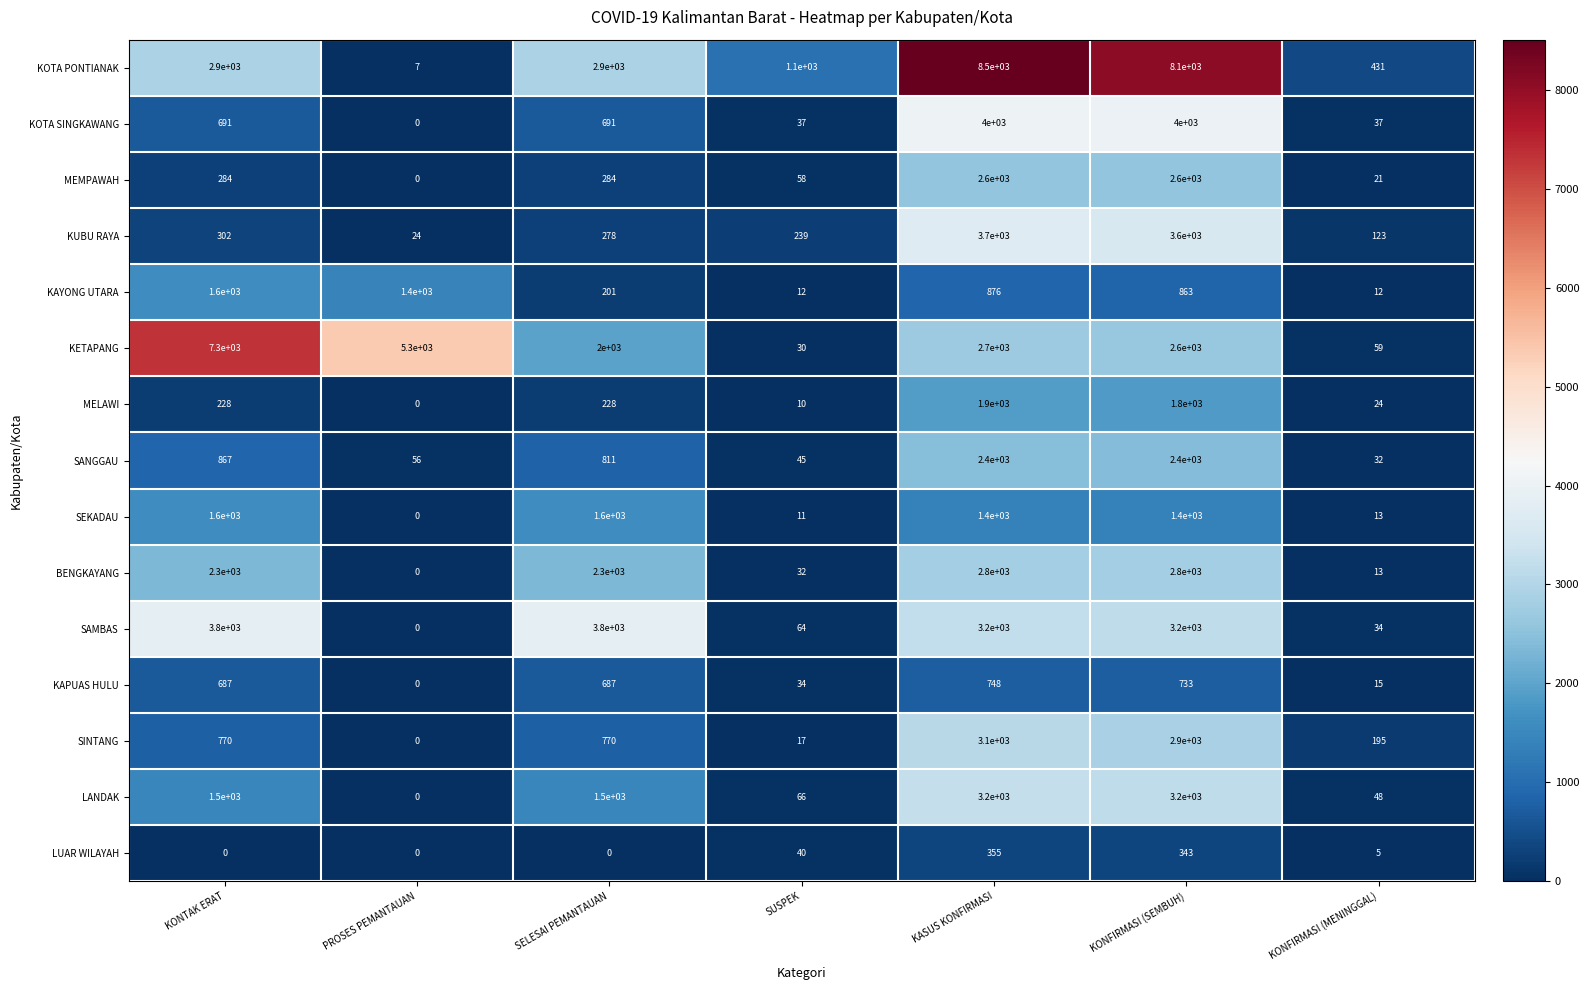

At which category does the chart reach its peak across all series?

KASUS KONFIRMASI